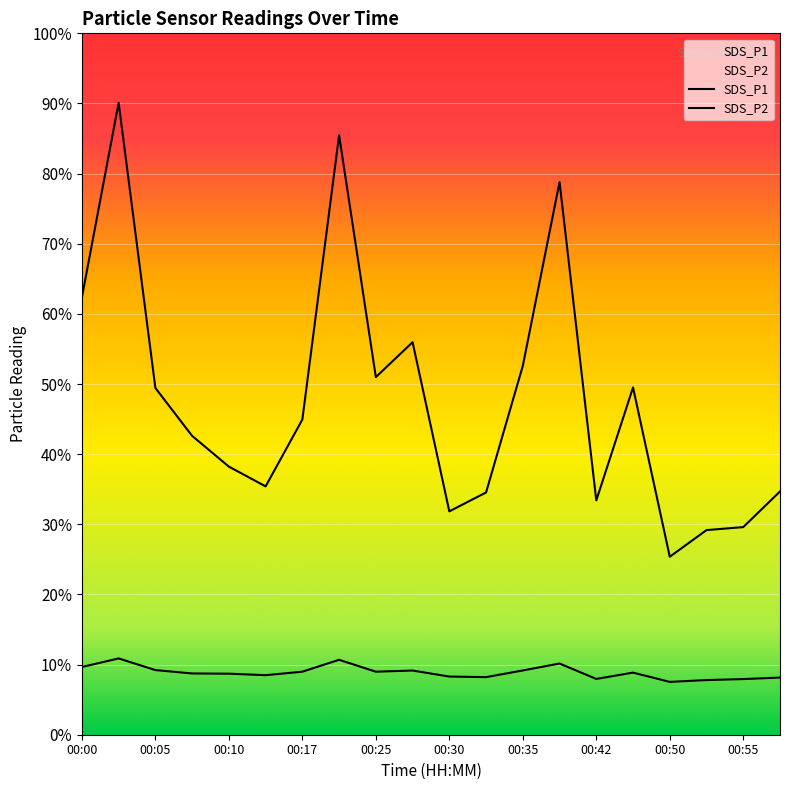

True or false: SDS_P2 and SDS_P1 intersect in this chart.

False